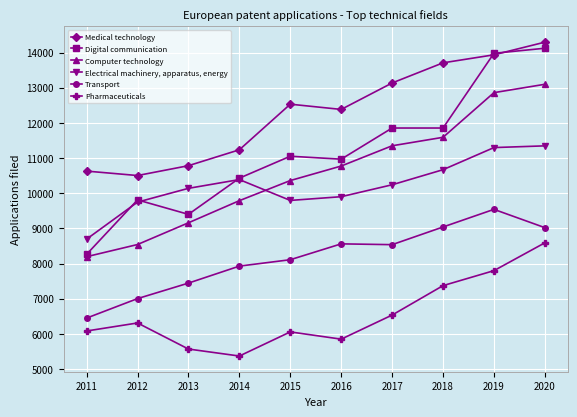

What value does the Pharmaceuticals series have at 2016?

5849